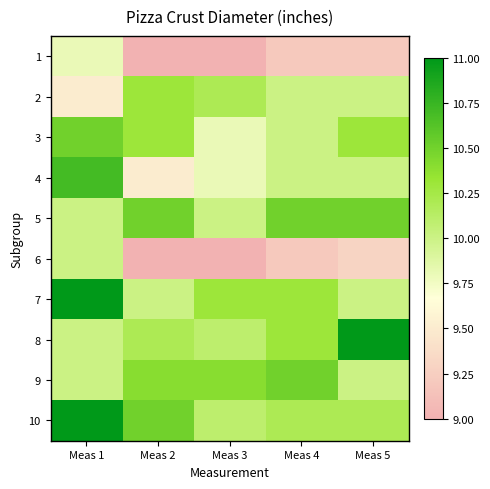

Which series has the largest total across all categories?

10